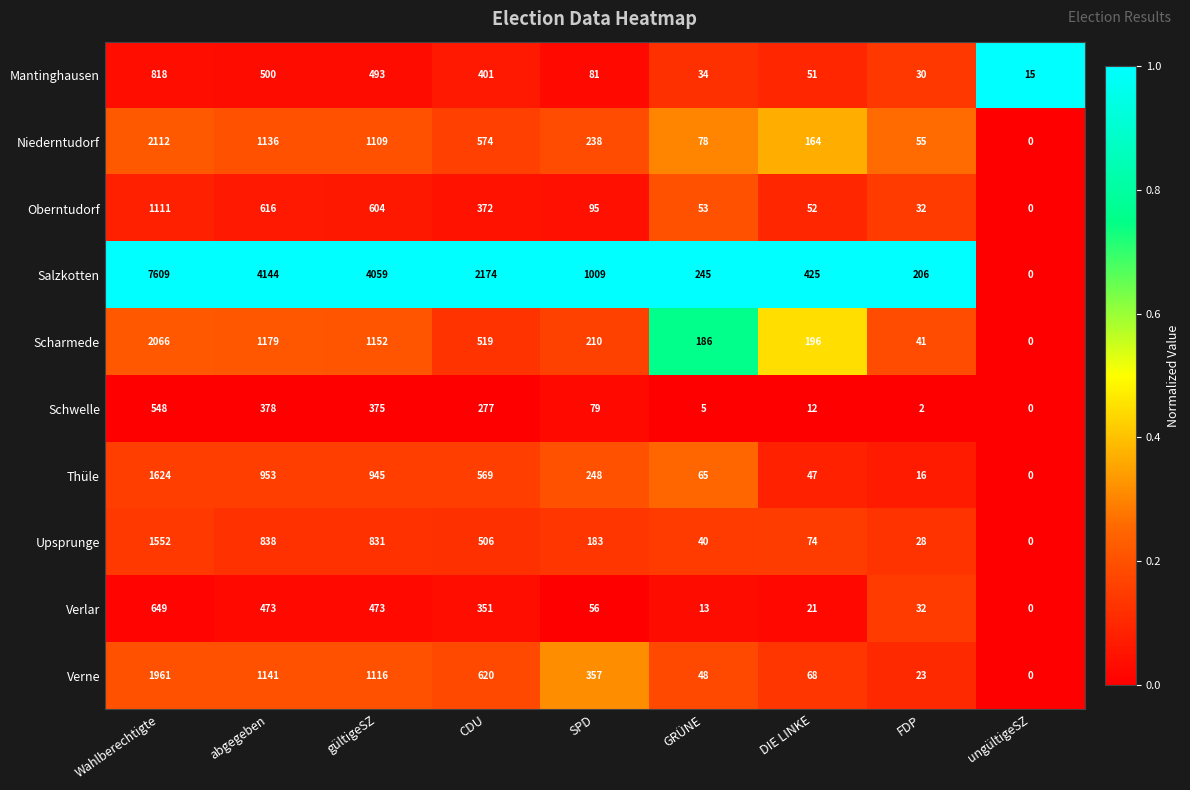

Which series has the widest spread of values?

Salzkotten